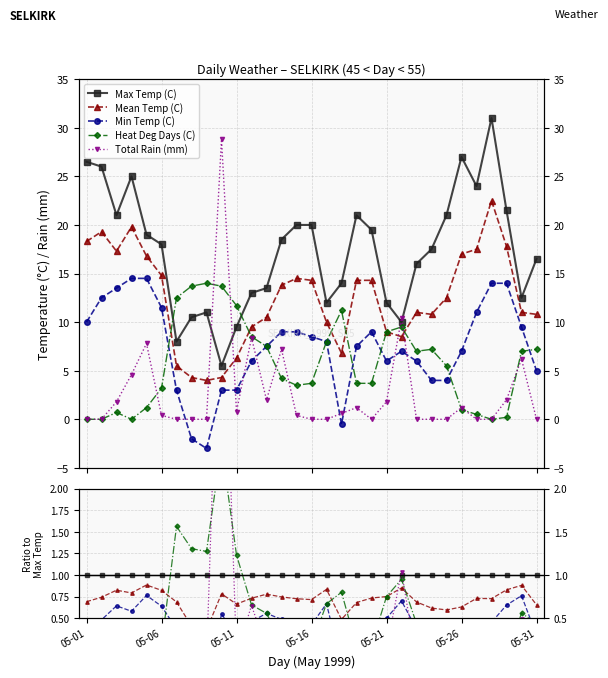

Reading left to right, what are all the values shown in this chart?

Max Temp (C): 1.0	1.0	1.0	1.0	1.0	1.0	1.0	1.0	1.0	1.0	1.0	1.0	1.0	1.0	1.0	1.0	1.0	1.0	1.0	1.0	1.0	1.0	1.0	1.0	1.0	1.0	1.0	1.0	1.0	1.0	1.0
Mean Temp (C): 0.7	0.7	0.8	0.8	0.9	0.8	0.7	0.4	0.4	0.8	0.7	0.7	0.8	0.7	0.7	0.7	0.8	0.5	0.7	0.7	0.8	0.8	0.7	0.6	0.6	0.6	0.7	0.7	0.8	0.9	0.7
Min Temp (C): 0.4	0.5	0.6	0.6	0.8	0.6	0.4	-0.2	-0.3	0.5	0.3	0.5	0.6	0.5	0.5	0.4	0.7	-0.0	0.4	0.5	0.5	0.7	0.4	0.2	0.2	0.3	0.5	0.5	0.7	0.8	0.3
Heat Deg Days (C): 0.0	0.0	0.0	0.0	0.1	0.2	1.6	1.3	1.3	2.5	1.2	0.7	0.6	0.2	0.2	0.2	0.7	0.8	0.2	0.2	0.8	0.9	0.4	0.4	0.3	0.0	0.0	0.0	0.0	0.6	0.4
Total Rain (mm): 0.0	0.0	0.1	0.2	0.4	0.0	0.0	0.0	0.0	5.2	0.1	0.6	0.1	0.4	0.0	0.0	0.0	0.0	0.1	0.0	0.1	1.0	0.0	0.0	0.0	0.0	0.0	0.0	0.1	0.5	0.0